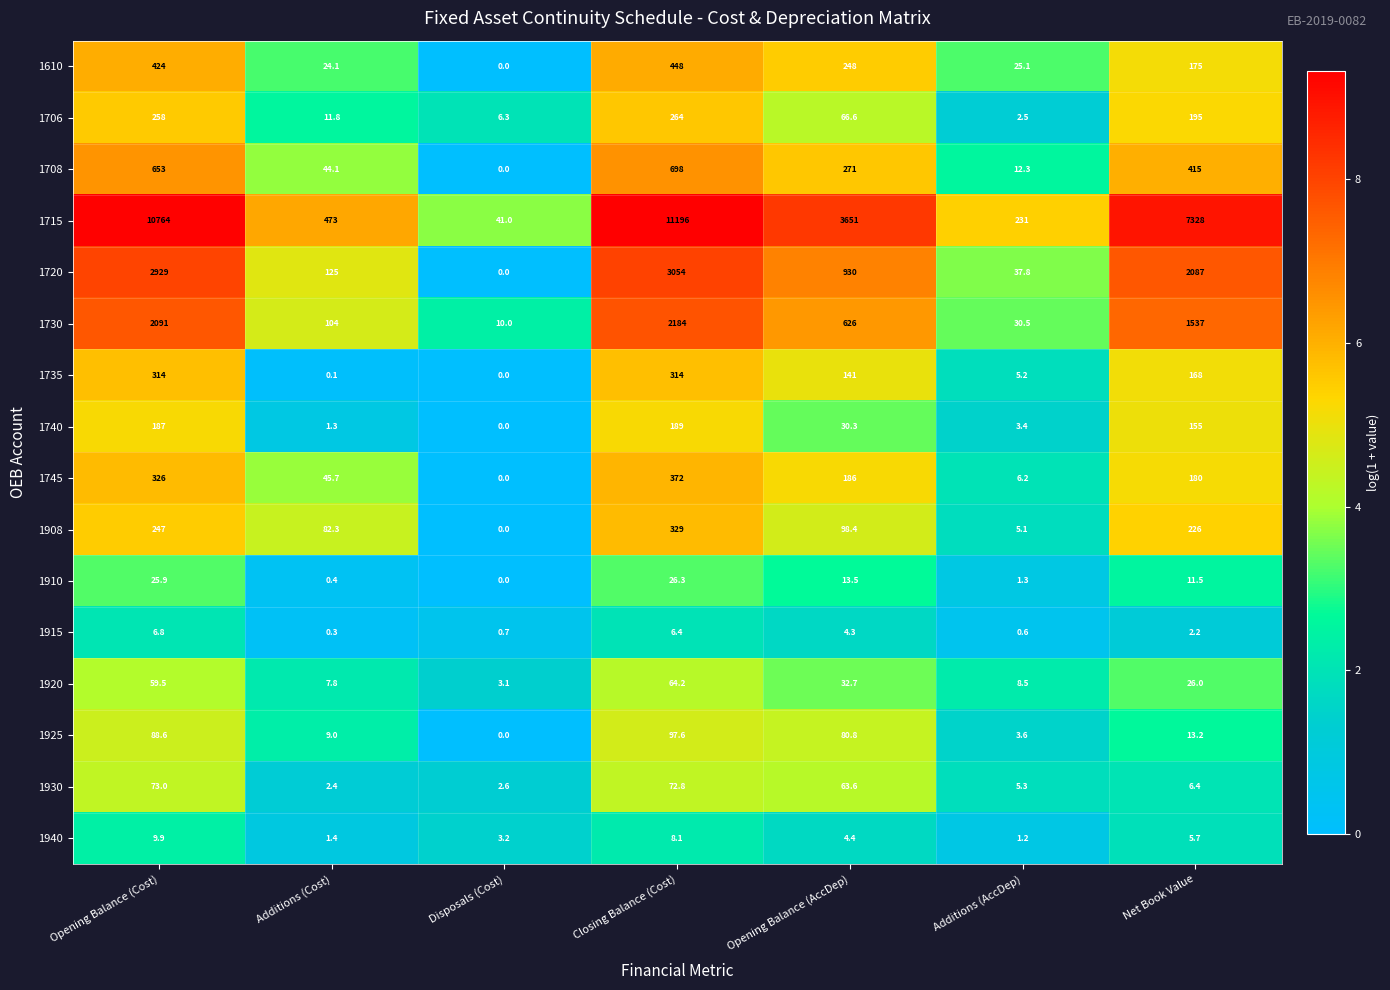

Between Opening Balance (Cost) and Net Book Value, which series saw the biggest shift?

1715